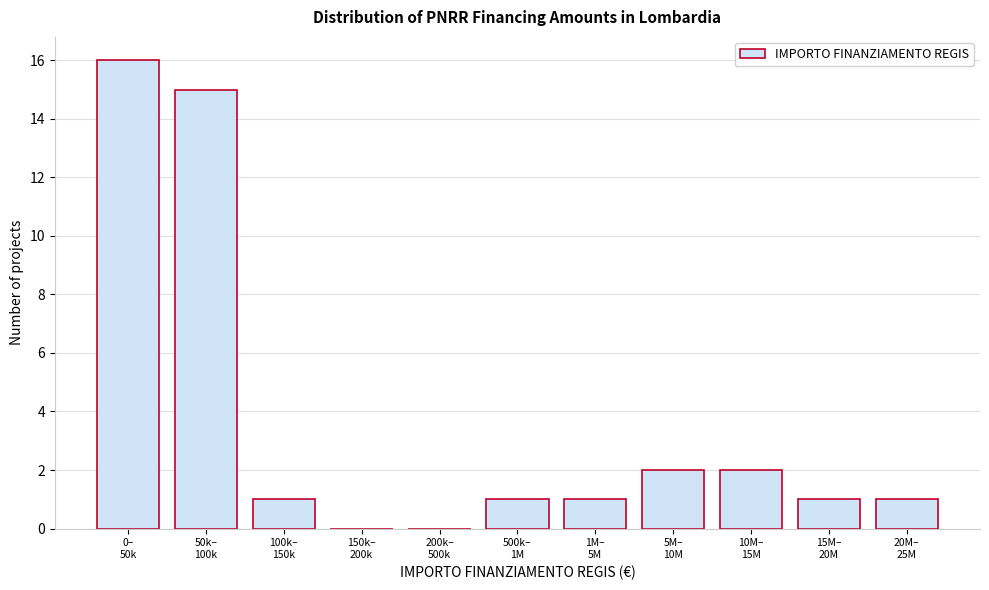

What is the greatest value displayed?

16